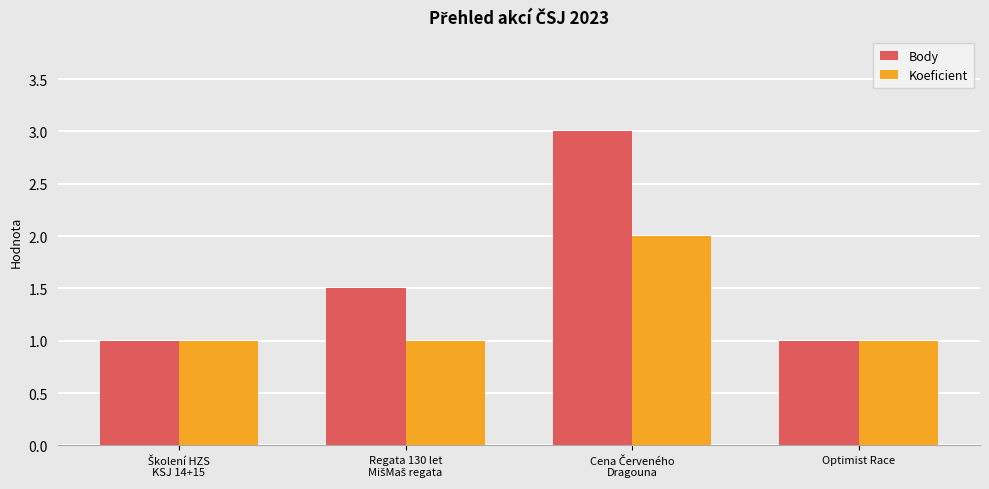

What is the maximum value for Body?

3.0